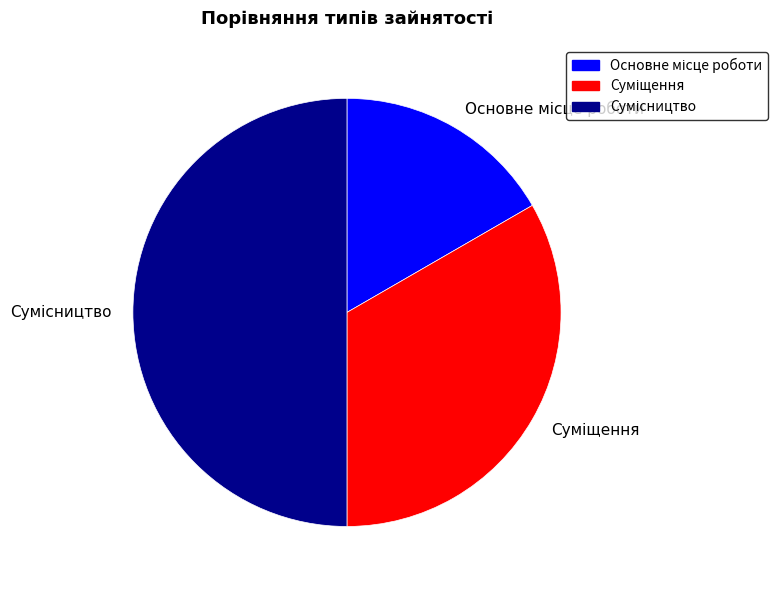

How many segments does this pie chart have?

3